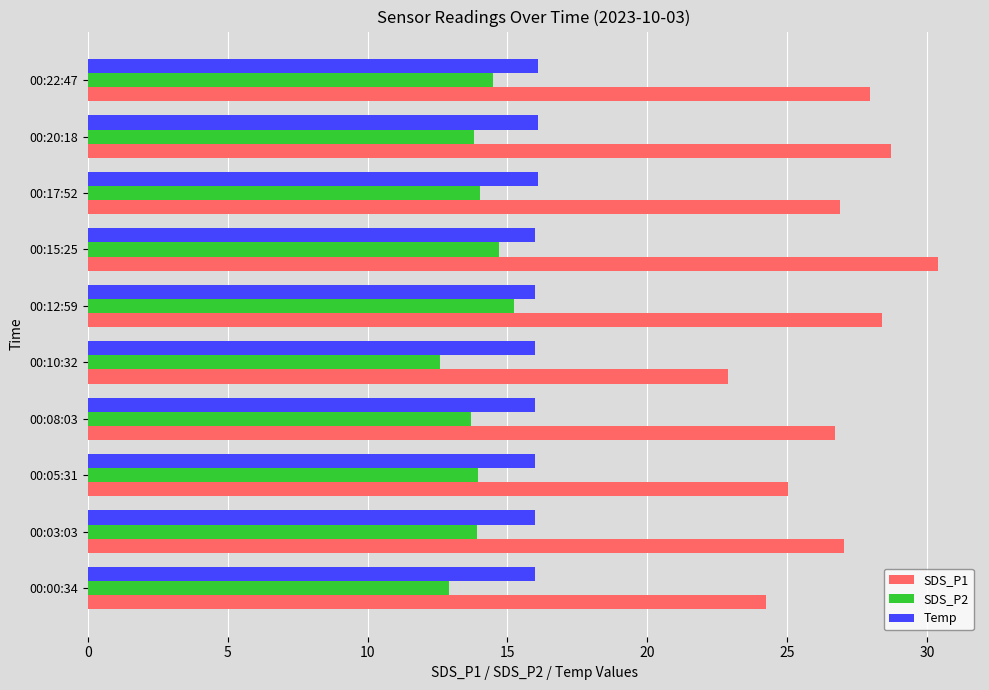

At which category does the chart reach its peak across all series?

00:15:25